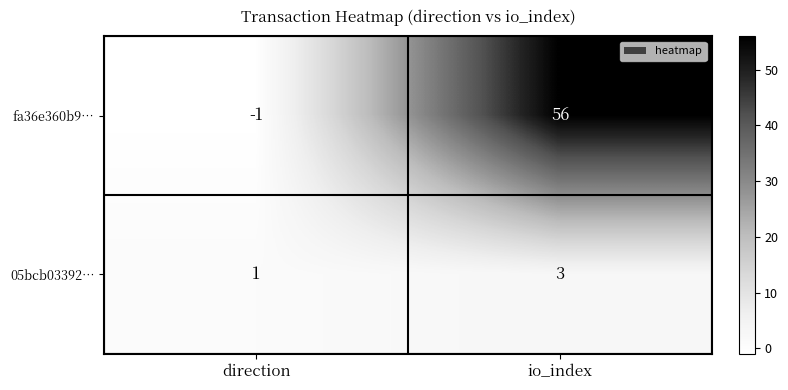

Reading left to right, list all the values displayed in this chart.

fa36e360b9…: -1	56
05bcb03392…: 1	3